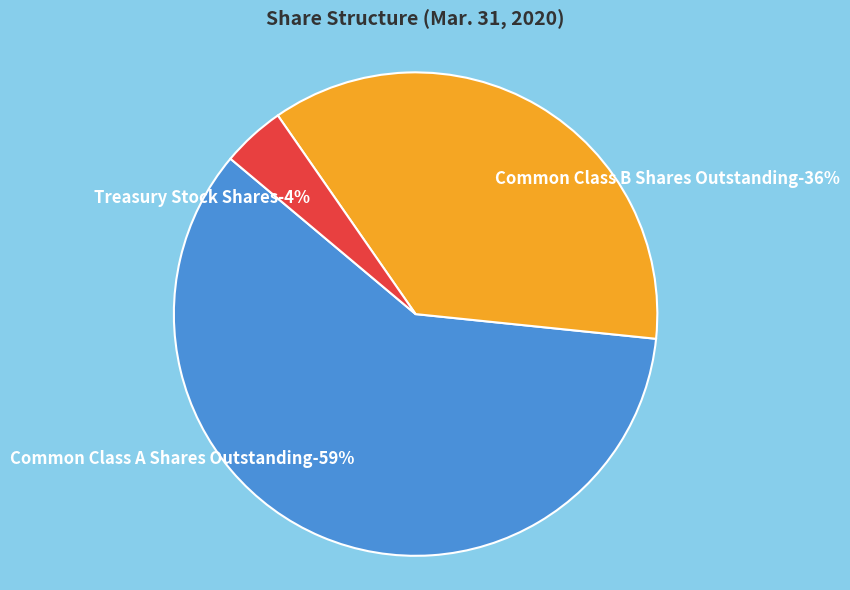

To the nearest percent, what is the combined percentage of Common Class A Shares Outstanding and Common Class B Shares Outstanding?

96%